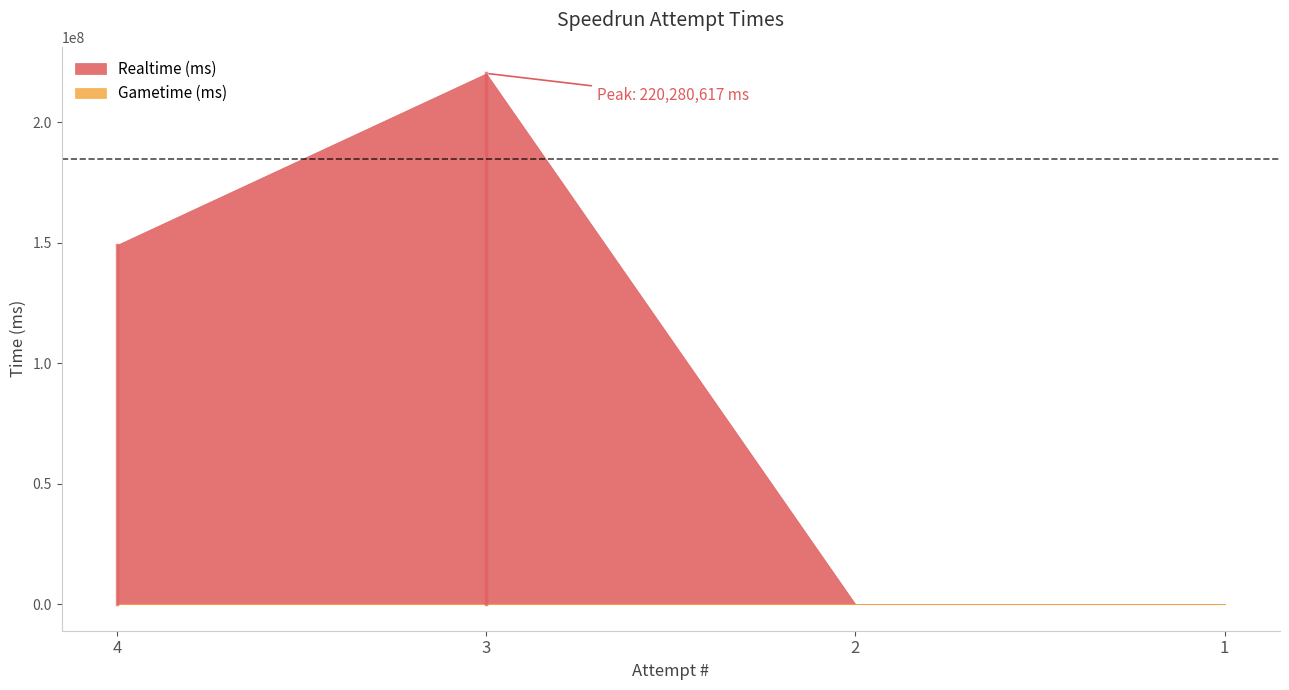

Count the Realtime (ms) values in the range 0 to 220280617.

4